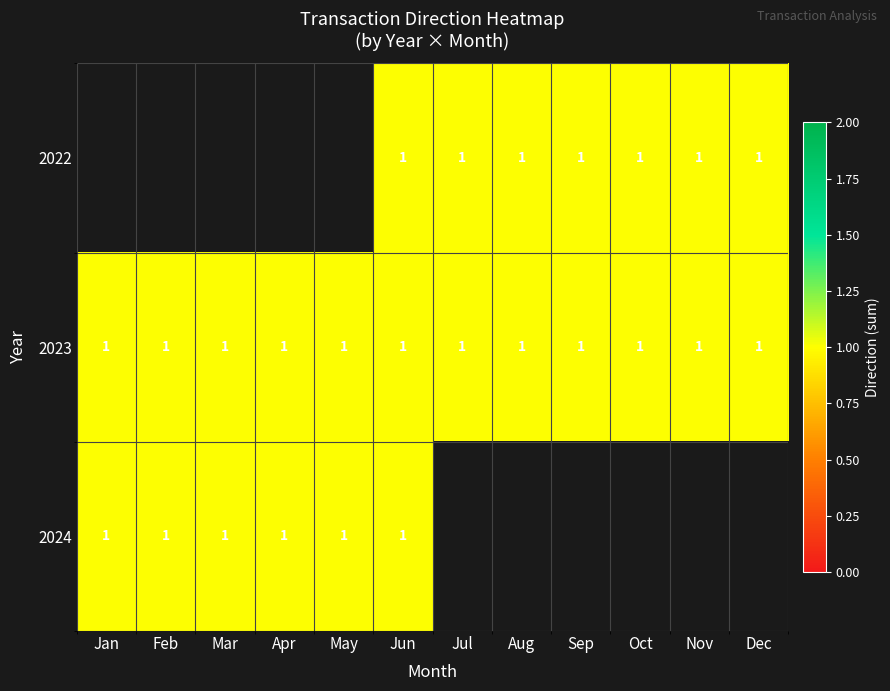

Which category has the lowest value in the 2024 series?

Jan